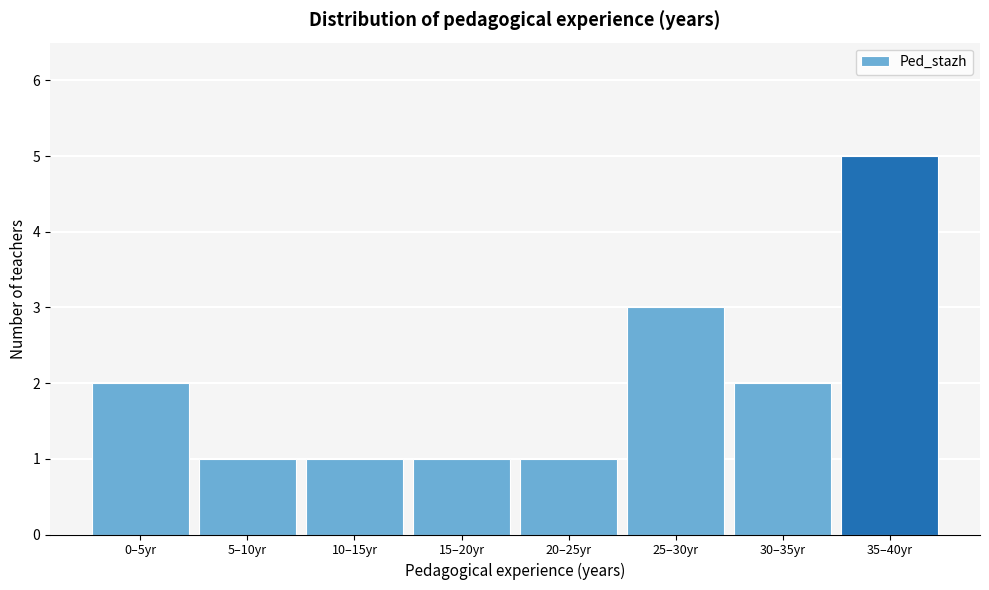

Reading left to right, what are all the values shown in this chart?

0–5yr=2	5–10yr=1	10–15yr=1	15–20yr=1	20–25yr=1	25–30yr=3	30–35yr=2	35–40yr=5